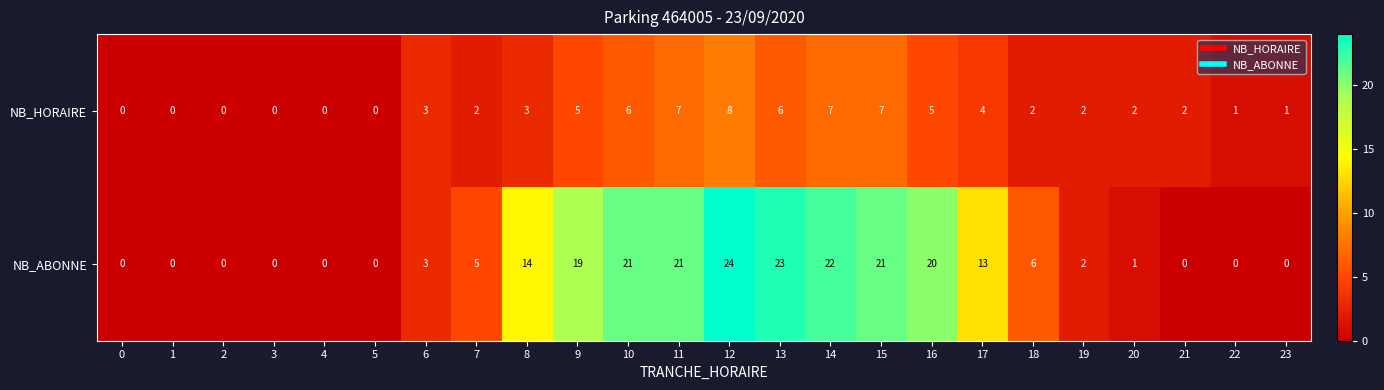

How many data points does each series have?

24